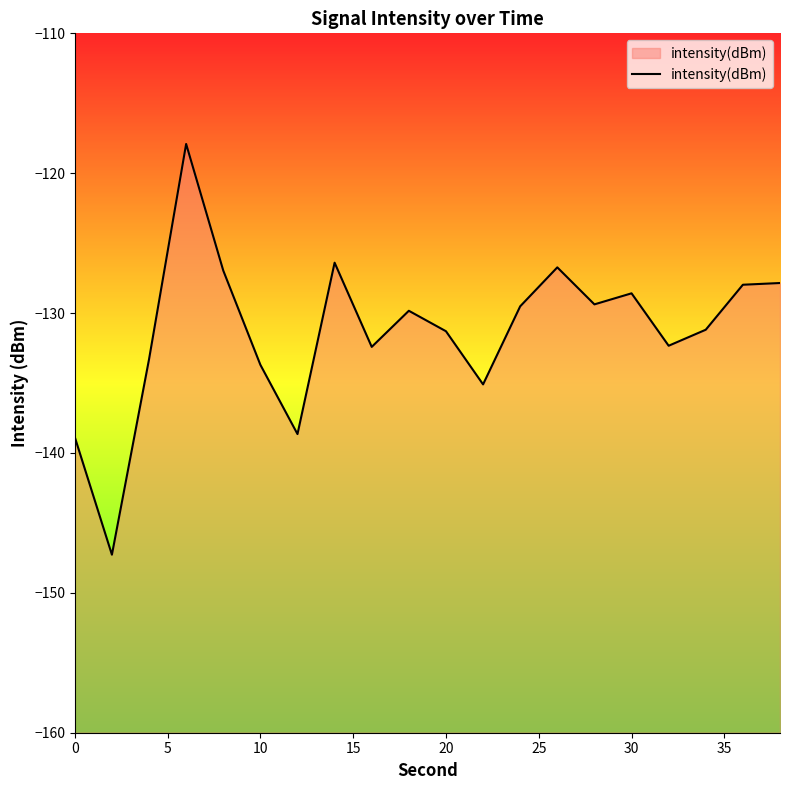

Read the value at 20.

-131.3